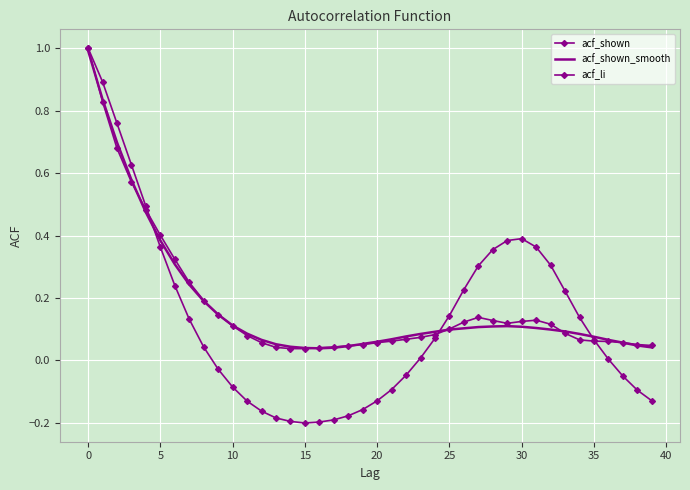

How many times do acf_shown and acf_shown_smooth cross each other?

6